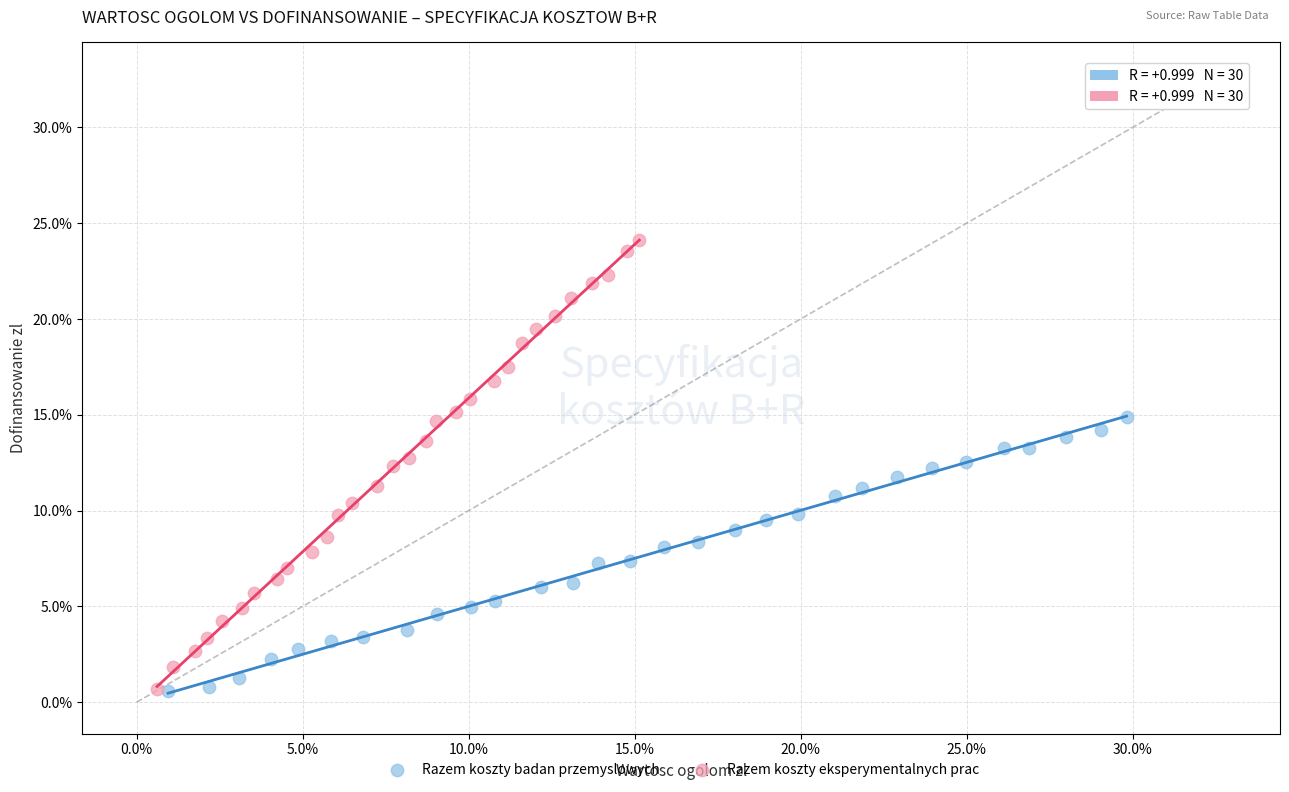

What are all the series names shown in the legend?

Razem koszty badan przemyslowych, Razem koszty eksperymentalnych prac